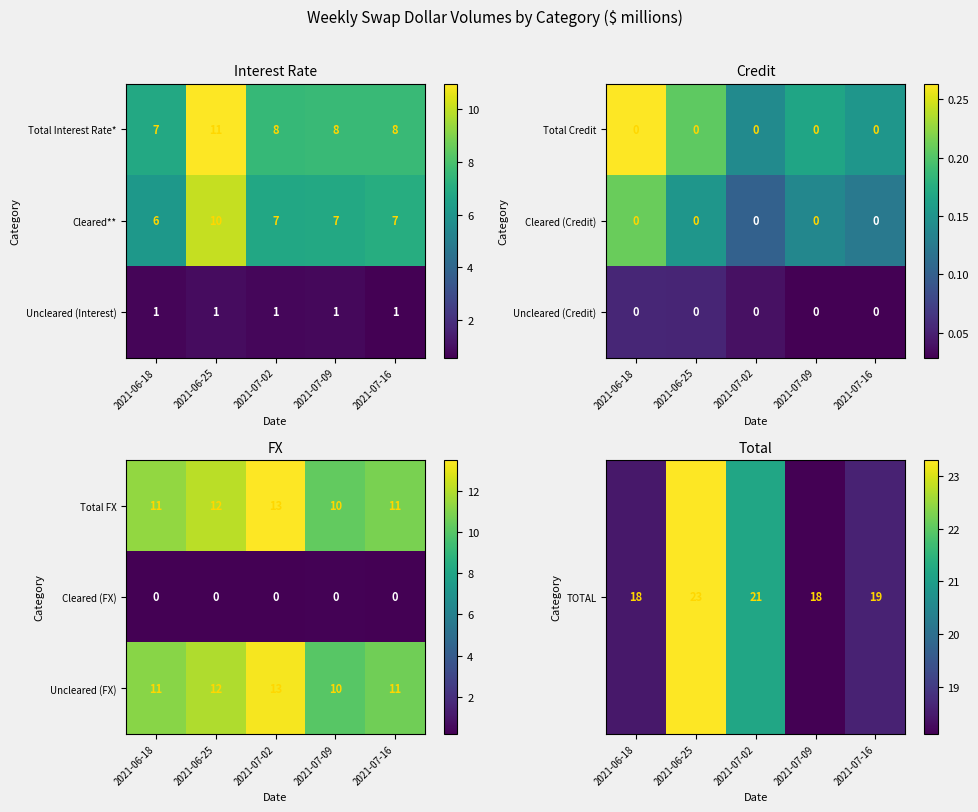

What is the difference between the TOTAL values at 2021-06-18 and 2021-07-16?

0.1